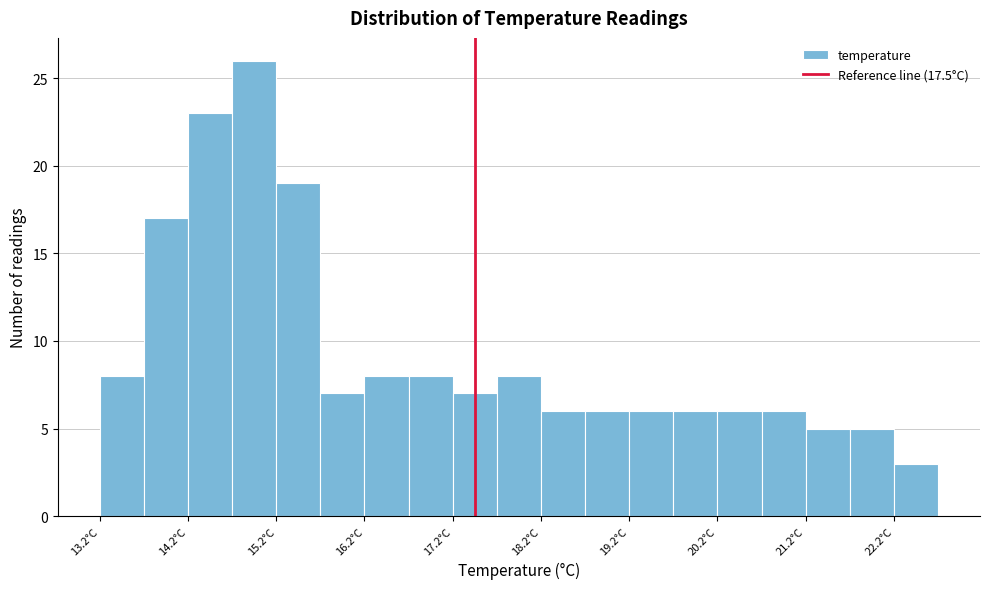

What is the height of the bar covering 21.25 to 21.75 on the x-axis? Neither the bar edges nor the heights are printed on the chart, so give them approximately, as read against the axes.

5